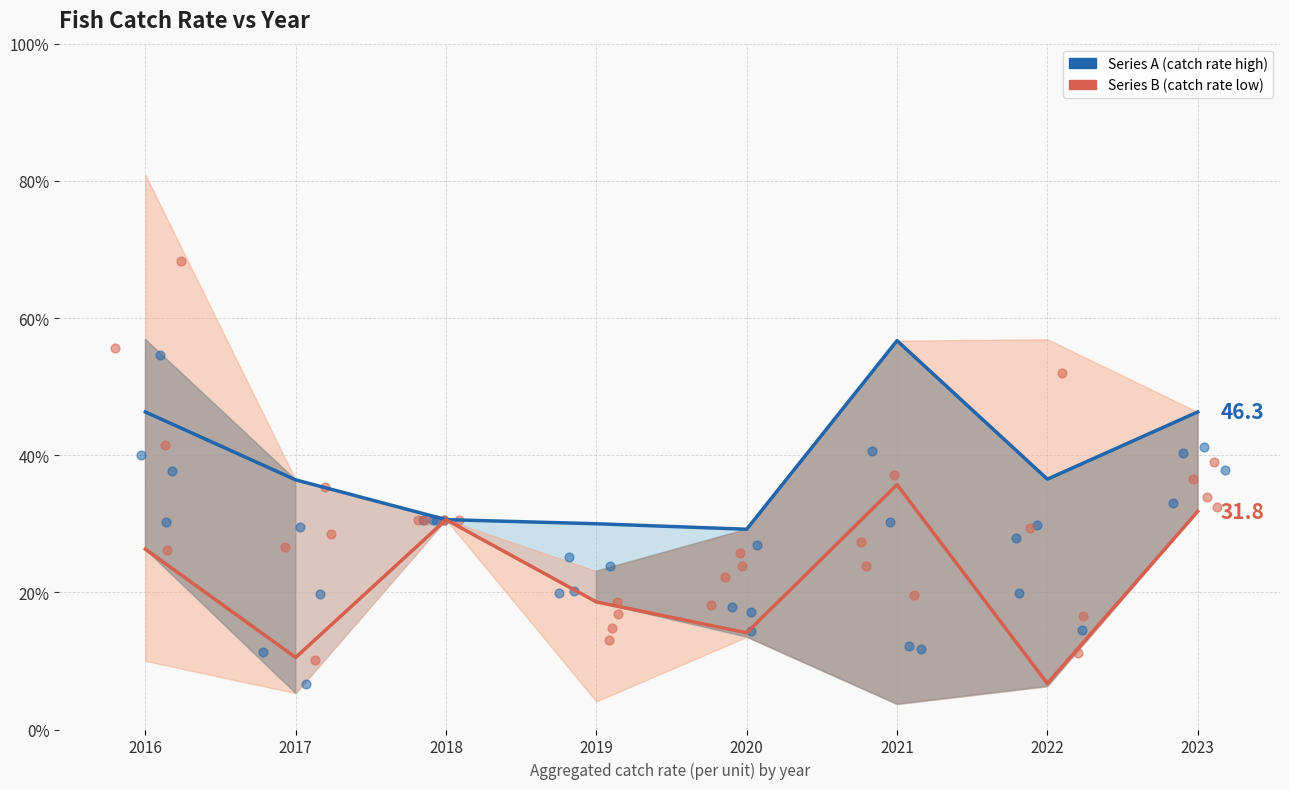

Which series reaches the minimum Y coordinate?

Series B